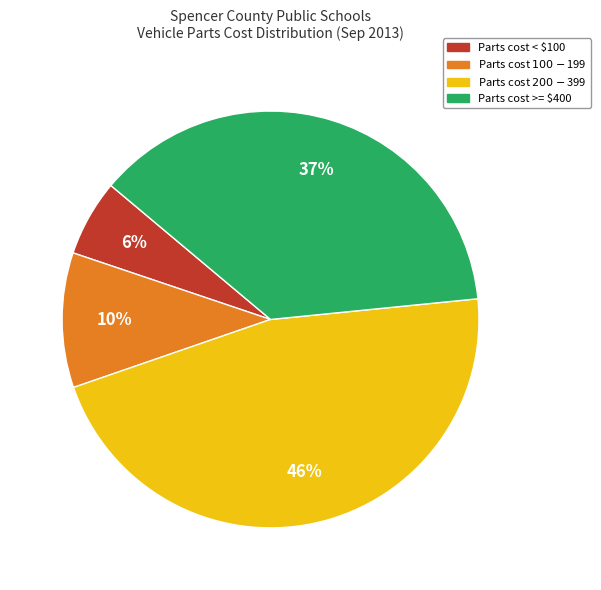

Rank the categories by value from highest to lowest.

Parts cost $200-$399, Parts cost >= $400, Parts cost $100-$199, Parts cost < $100